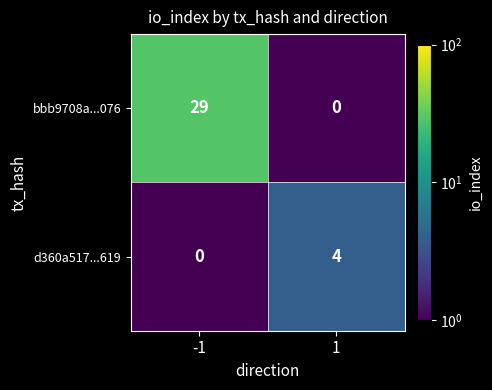

What is the sum of all bbb9708a...076 values?

29